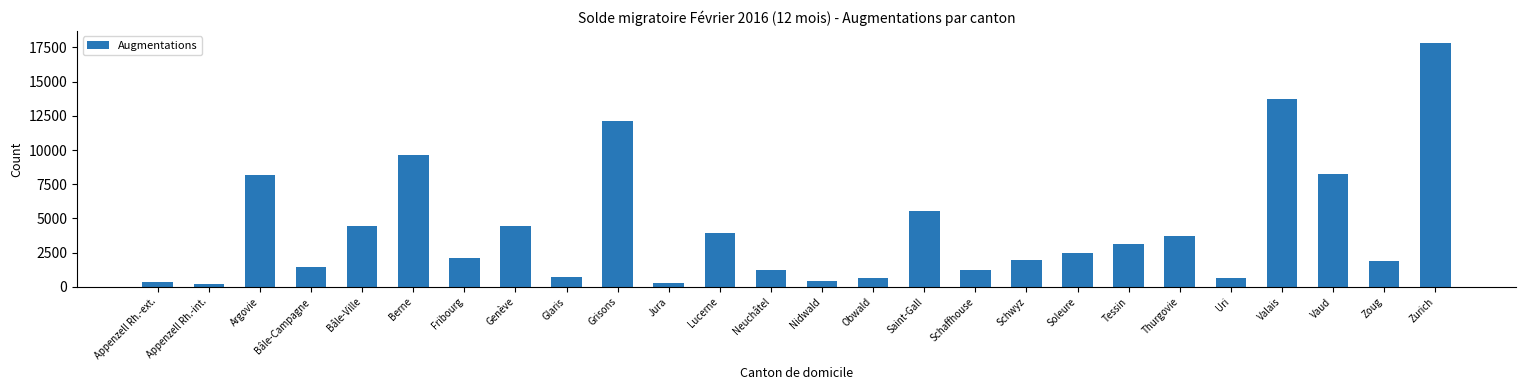

What is the difference between the second highest and minimum values?

13517